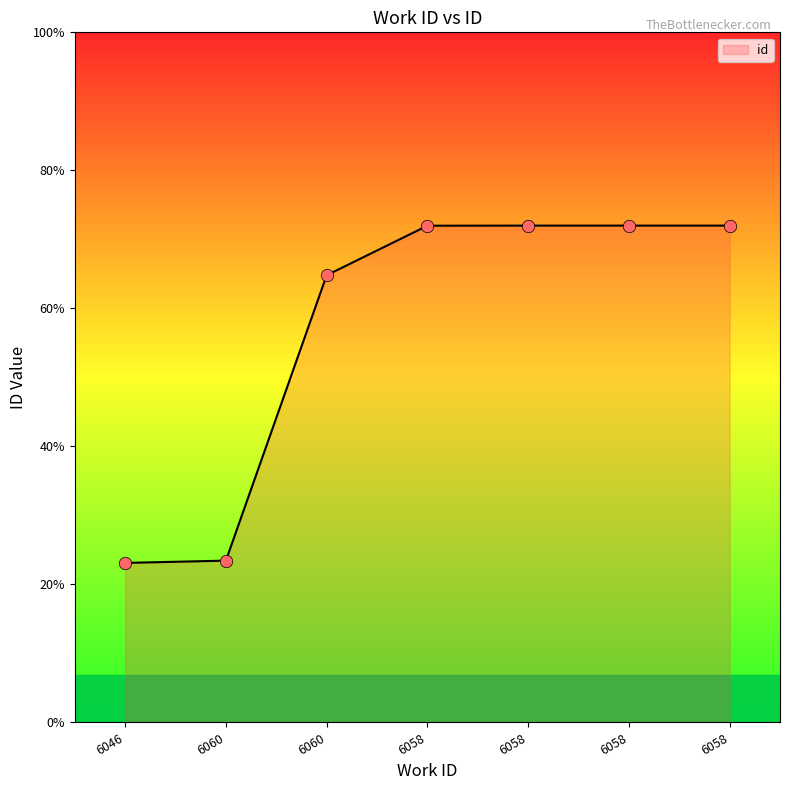

What is the ratio of the value at 6058 to the value at 6058?

1.0